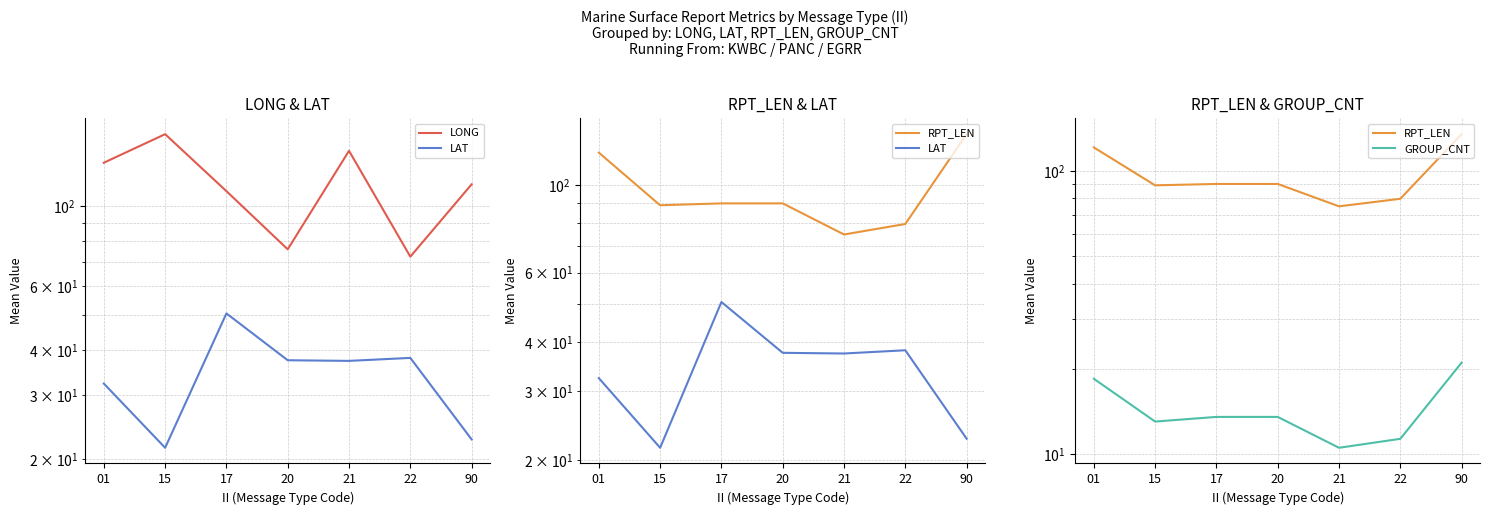

How many categories are shown in the chart?

7